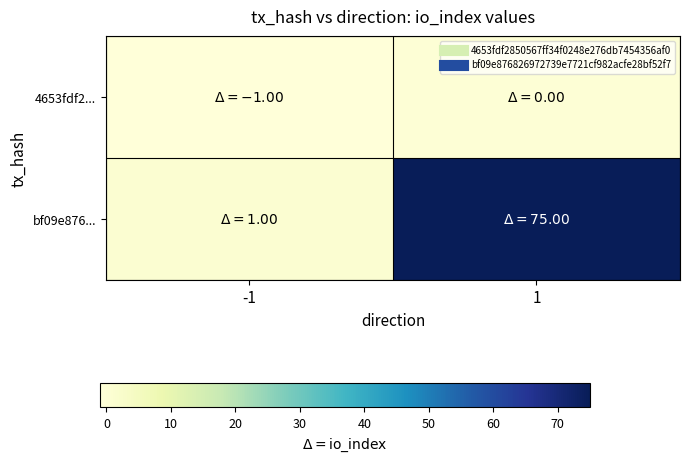

Which has a higher value, 1 or -1?

1